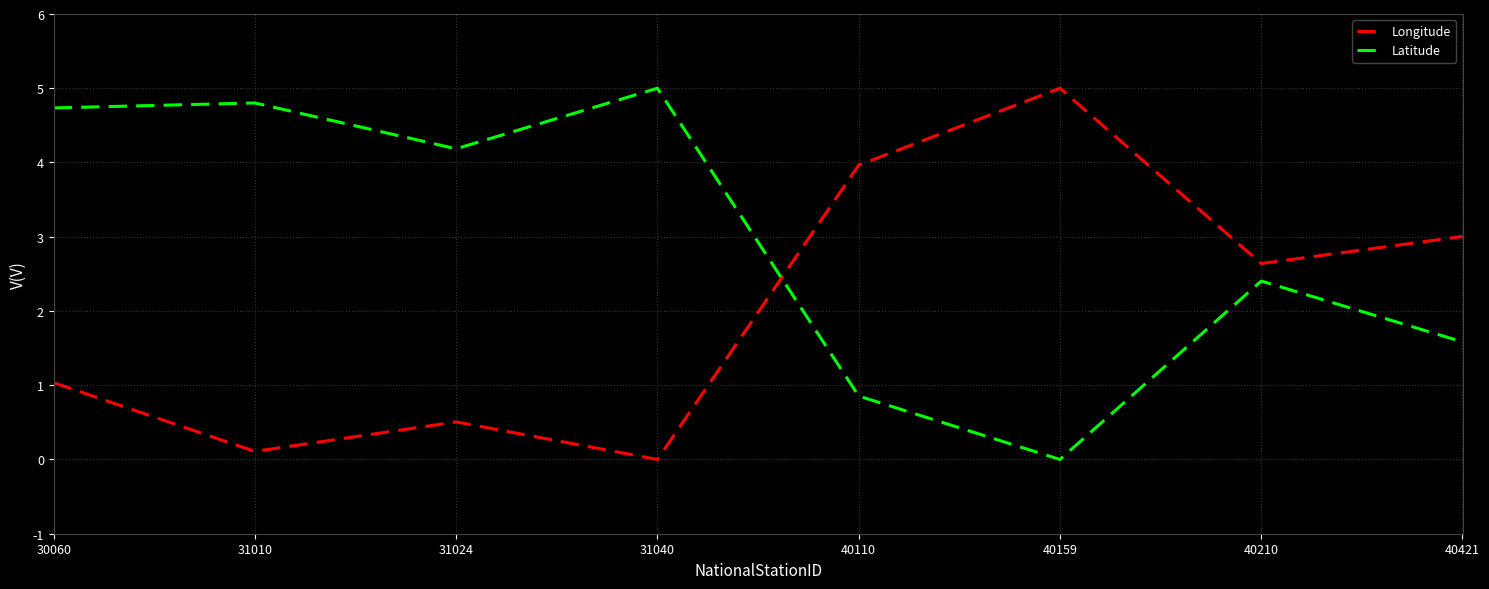

The value of Latitude at 40159 is 0.0. True or false?

True